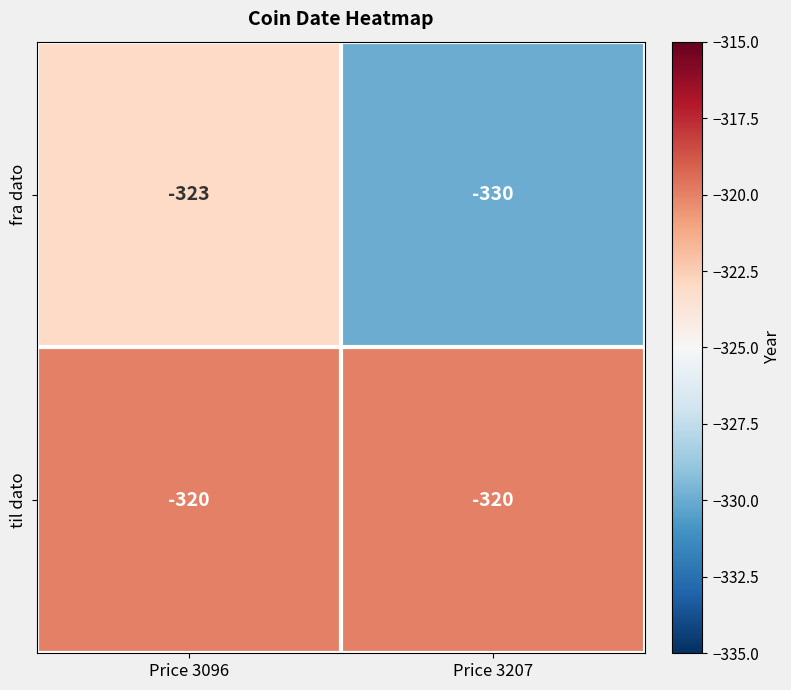

What is the sum of all til dato values?

-640